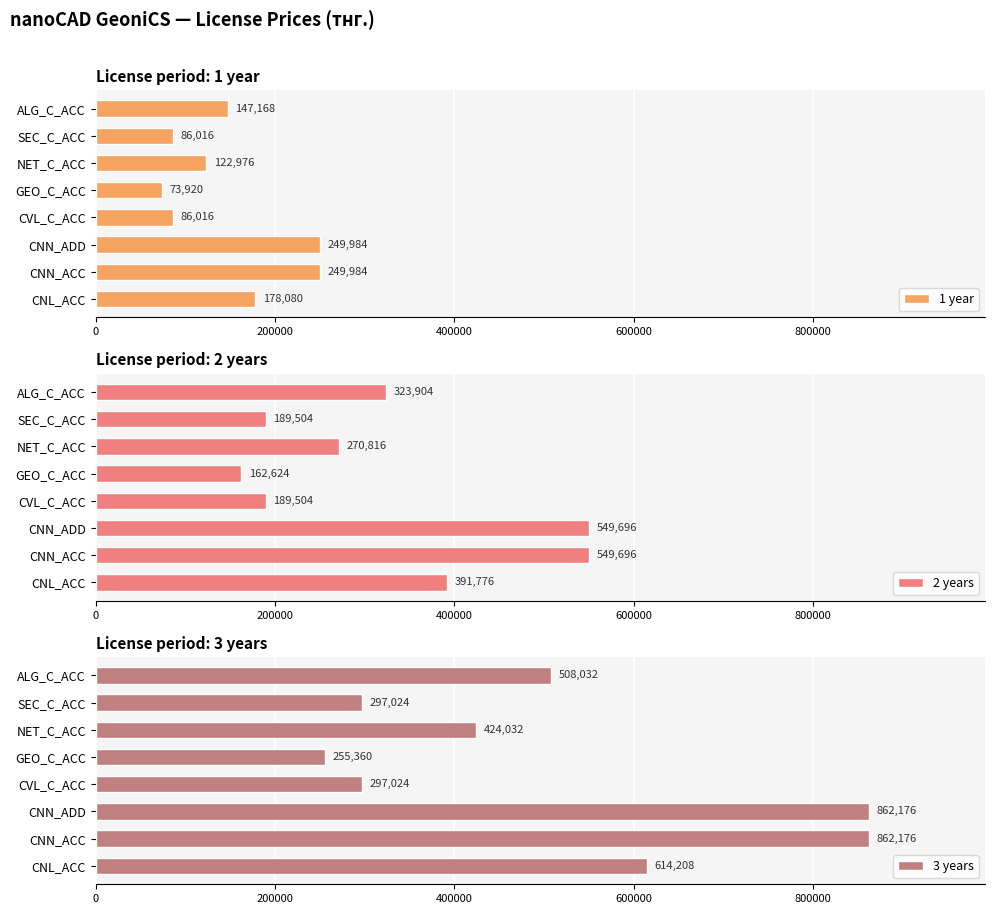

Does the chart contain stacked bars?

No